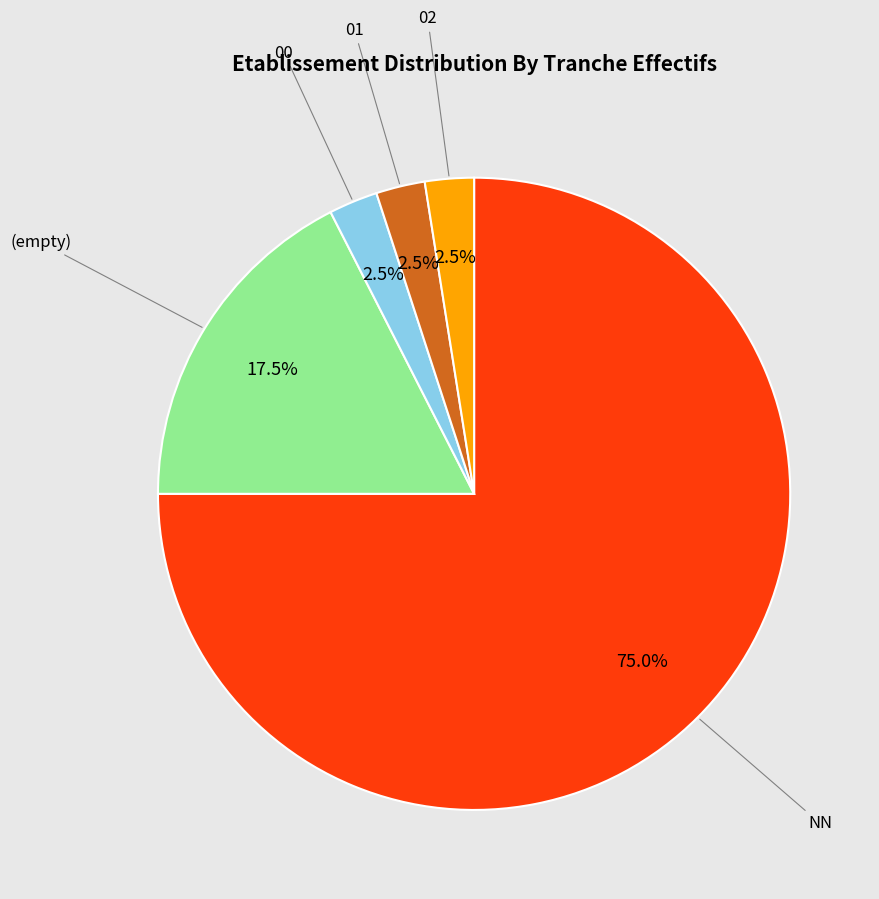

Is there any slice that represents more than half of the pie?

Yes